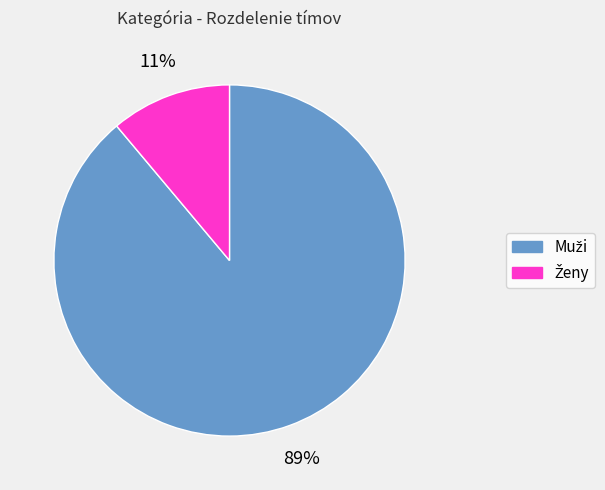

Count the number of slices in the pie.

2